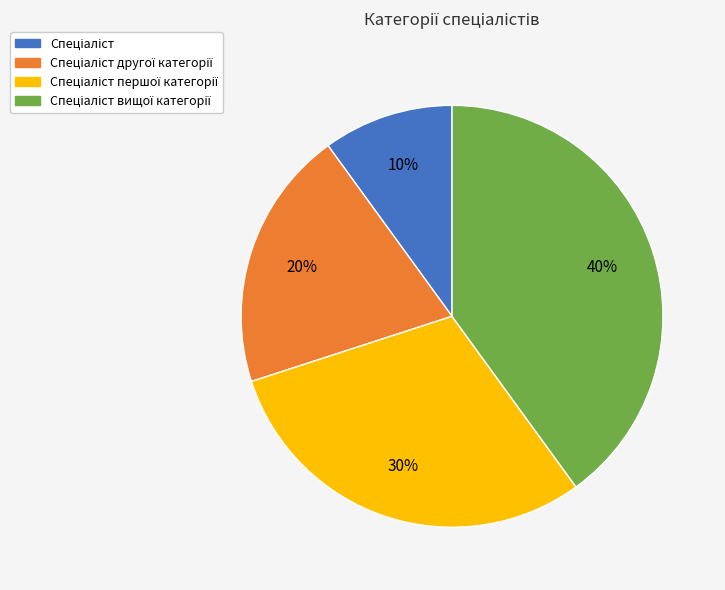

Is there a majority slice in this chart?

No